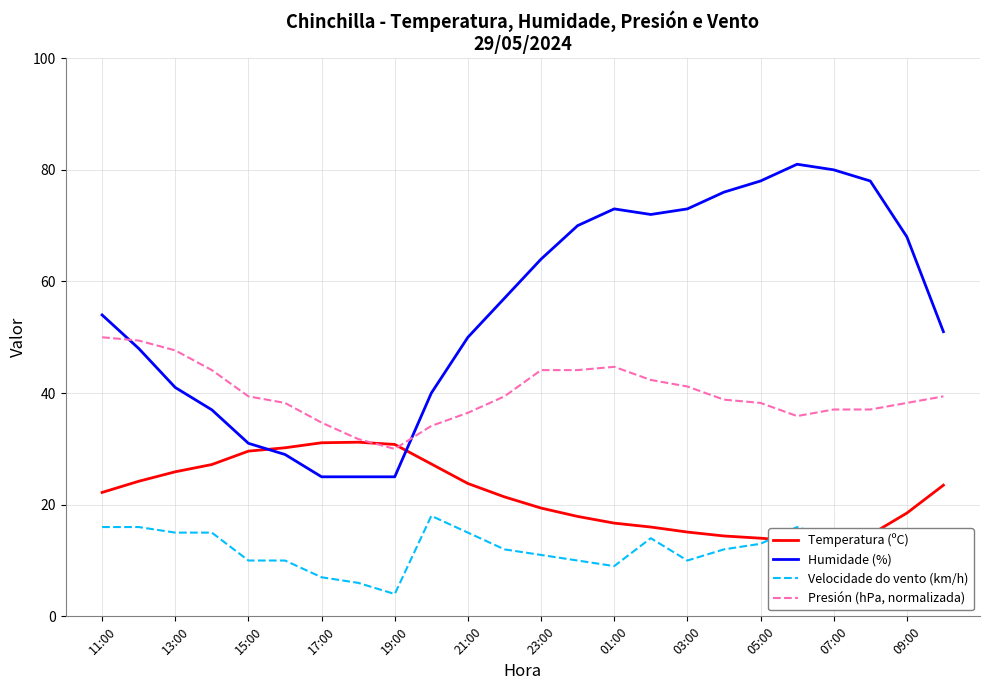

True or false: Presión (hPa, normalizada) and Velocidade do vento (km/h) intersect in this chart.

False